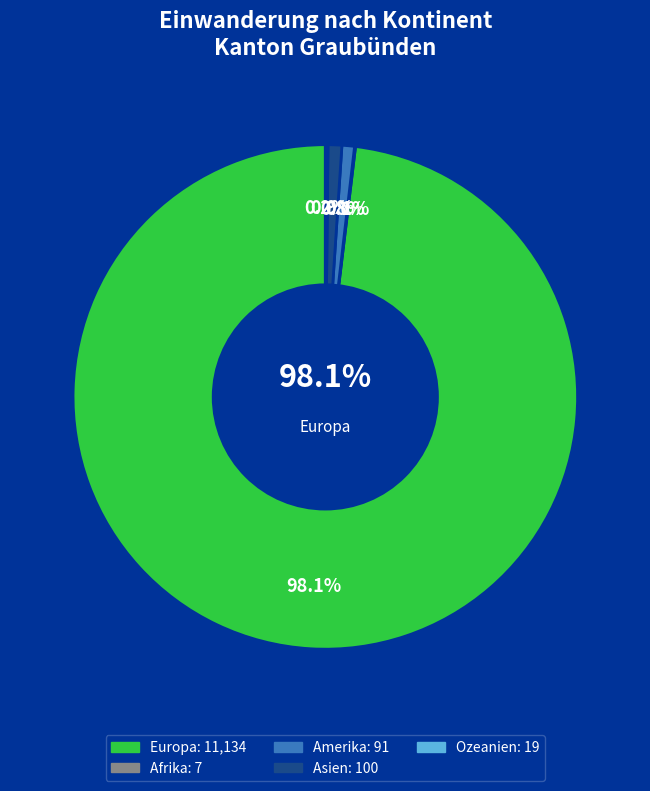

Does any single category account for the majority?

Yes